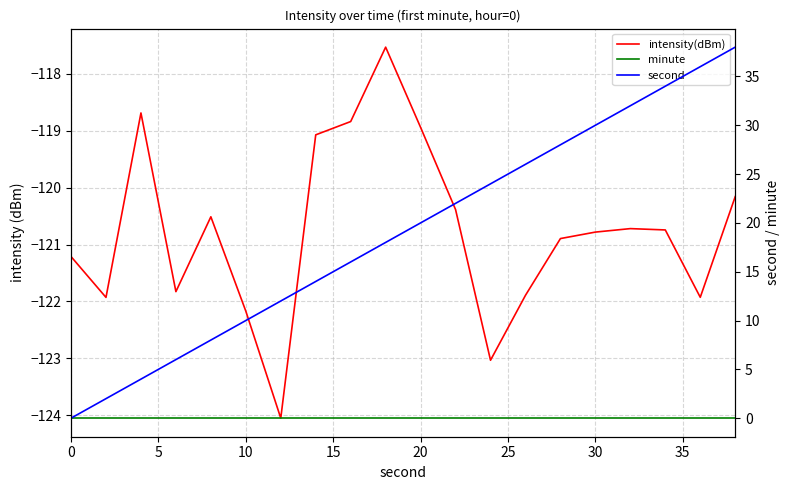

What are all the series names shown in the legend?

intensity(dBm), minute, second